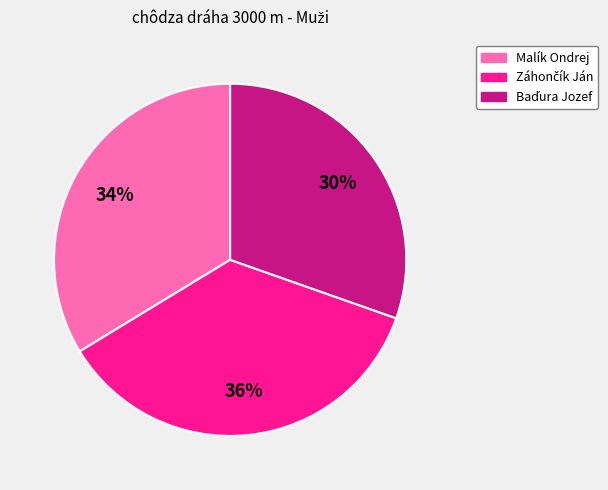

Is Malík Ondrej the majority of the pie?

No